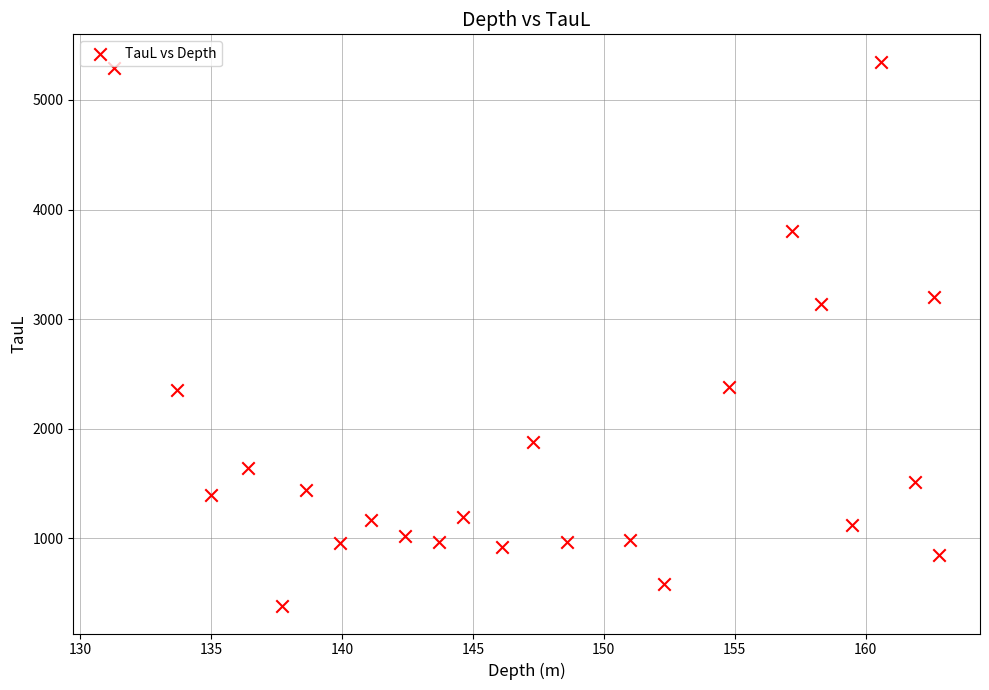

What is the range of Y values (max minus min)?

4967